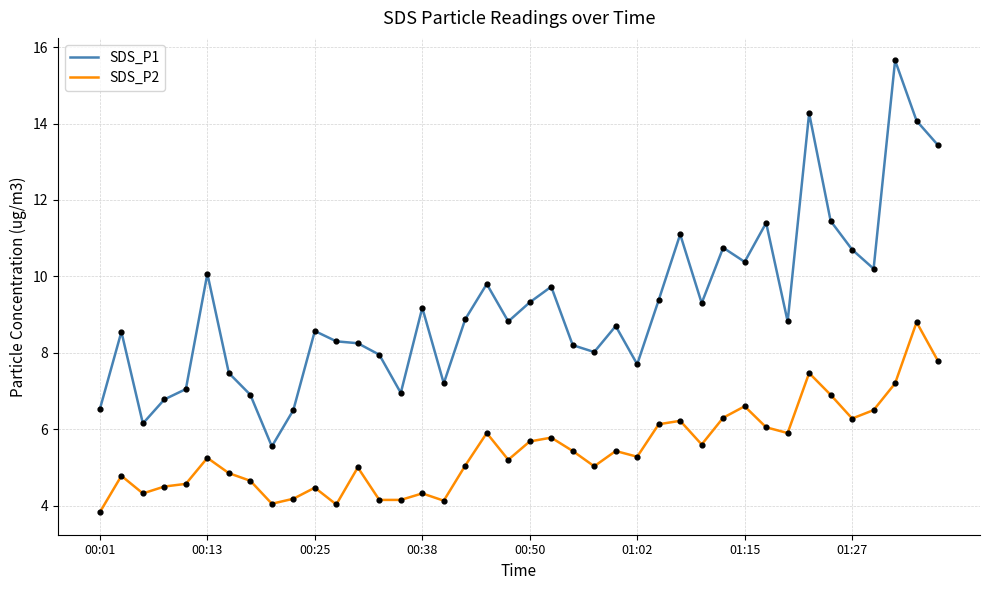

Which series has the largest total across all categories?

SDS_P1